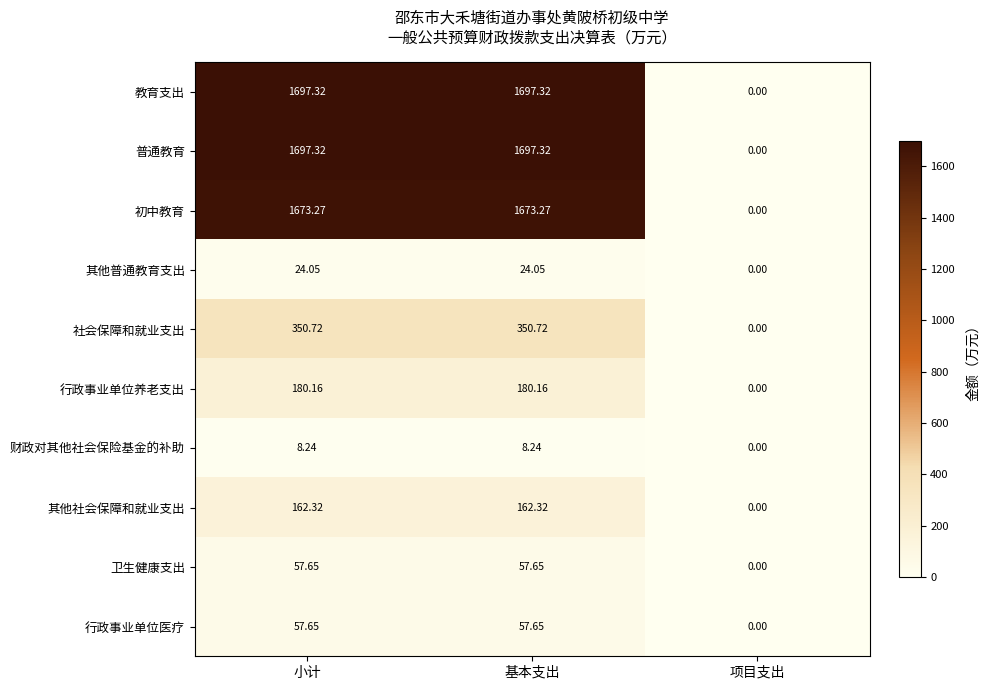

Is the value of 初中教育 at 基本支出 greater than the value of 普通教育 at 小计?

No